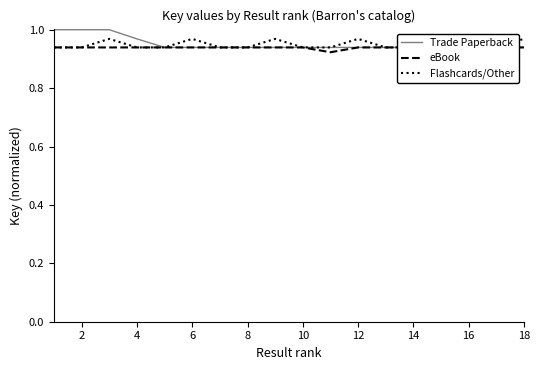

At which category does Trade Paperback reach its first local valley?

8